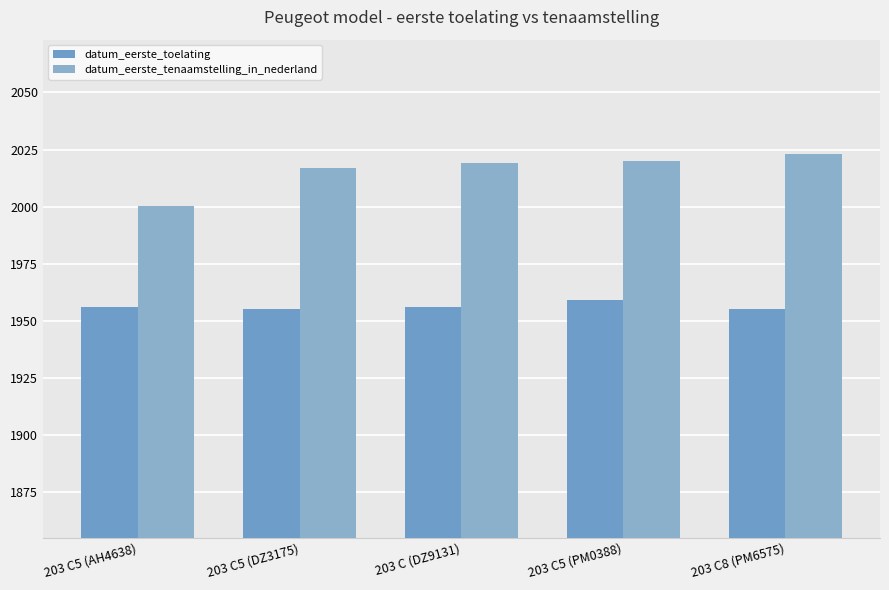

Which category has the highest value in the datum_eerste_toelating series?

203 C5 (PM0388)